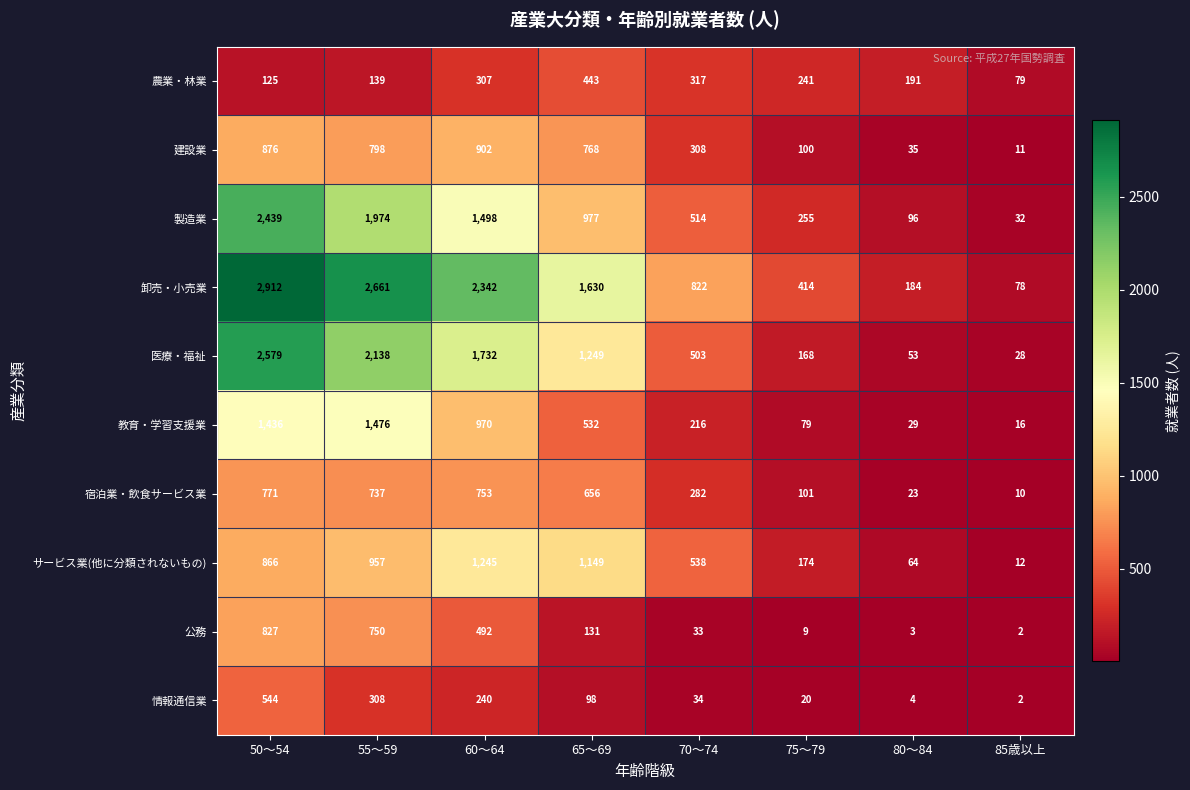

List the series in order of their peak value, lowest first.

農業・林業, 情報通信業, 宿泊業・飲食サービス業, 公務, 建設業, サービス業(他に分類されないもの), 教育・学習支援業, 製造業, 医療・福祉, 卸売・小売業